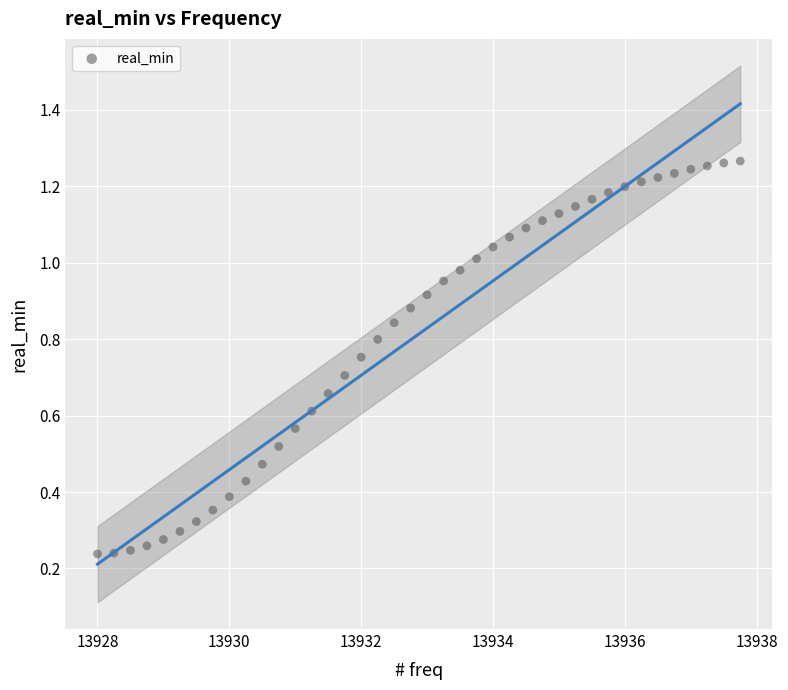

What is the range of X values (max minus min)?

9.8